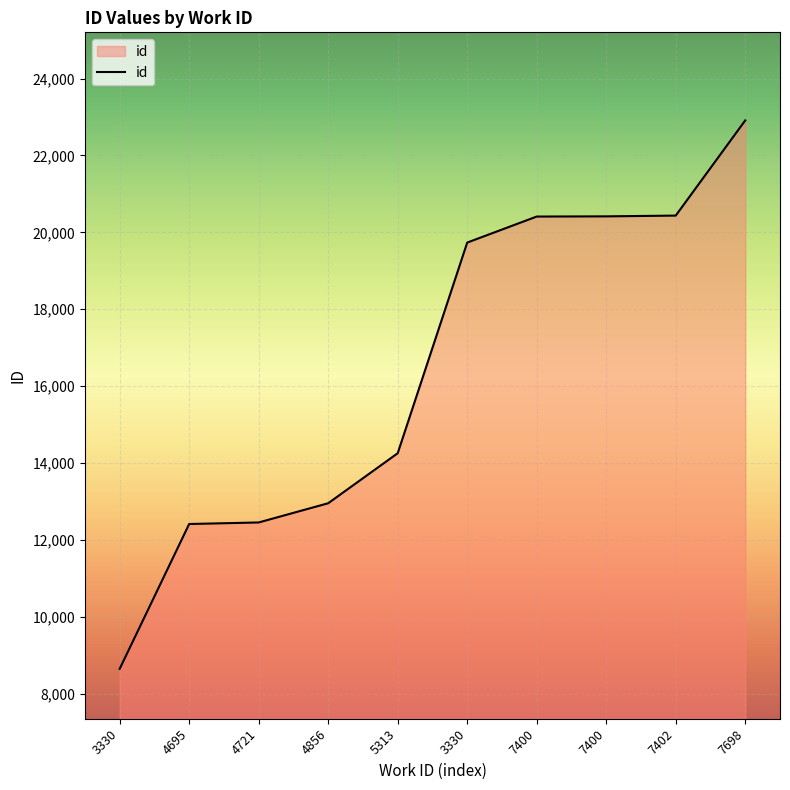

The chart shows a value of 30623 at 7402. True or false?

False